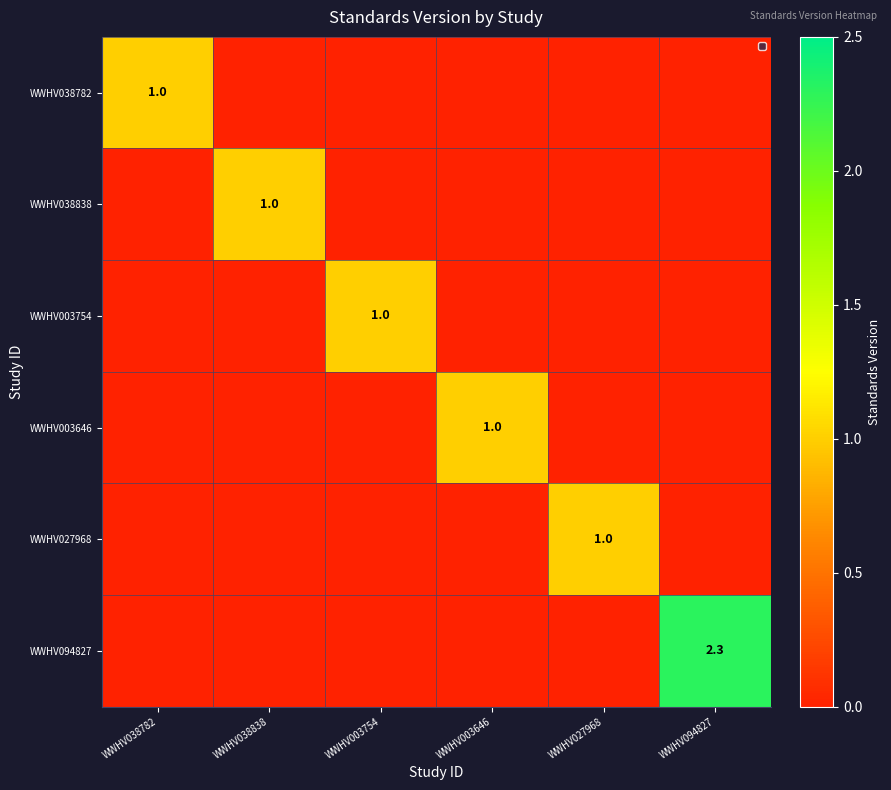

The WWHV003646 series shows 1.0 at WWHV003646. True or false?

True